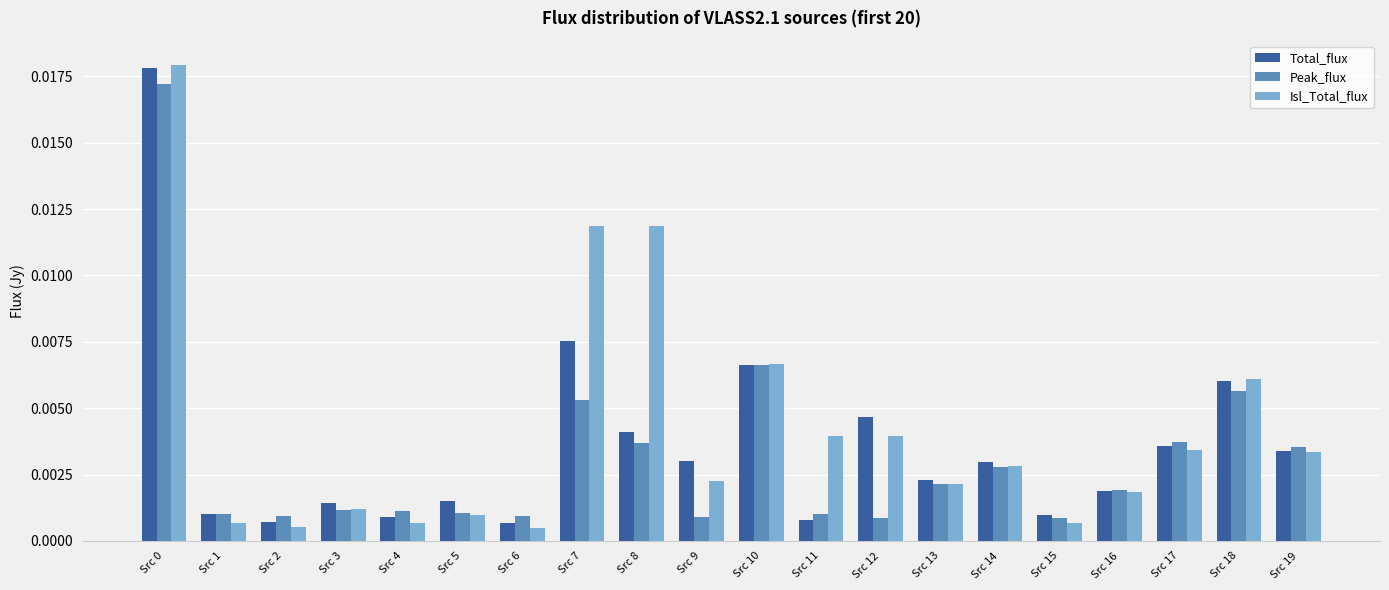

At how many categories does at least one series exceed 0?

20